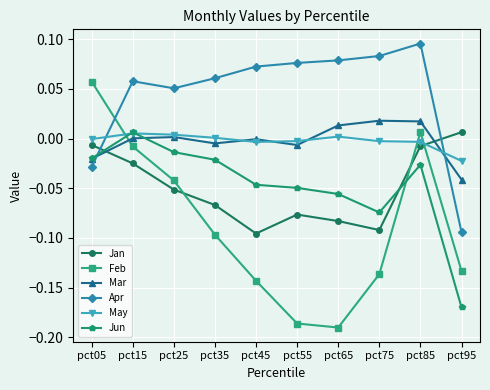

After their last crossing, which series has the higher values: Apr or Jan?

Jan